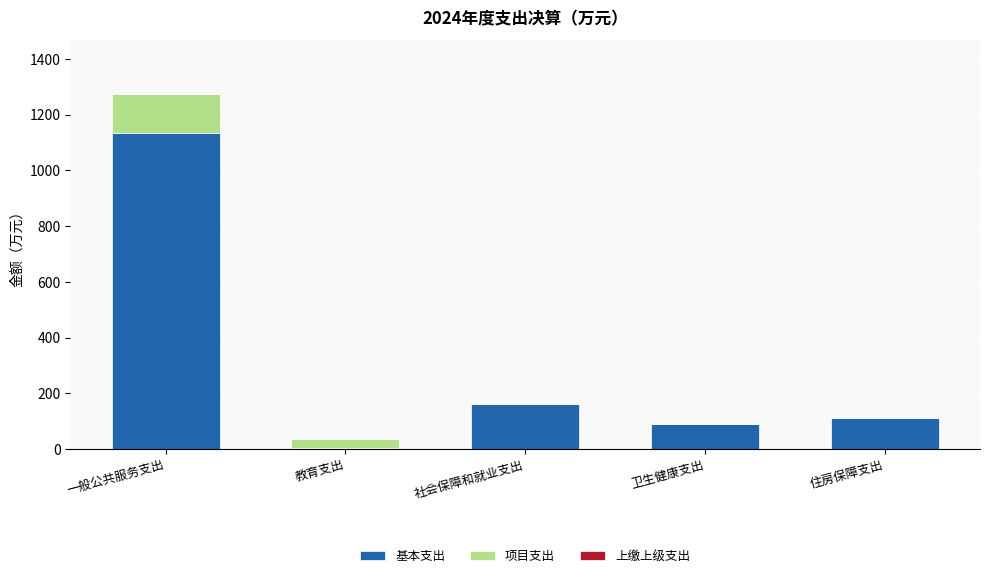

What is the total value across all series at 社会保障和就业支出?

162.5